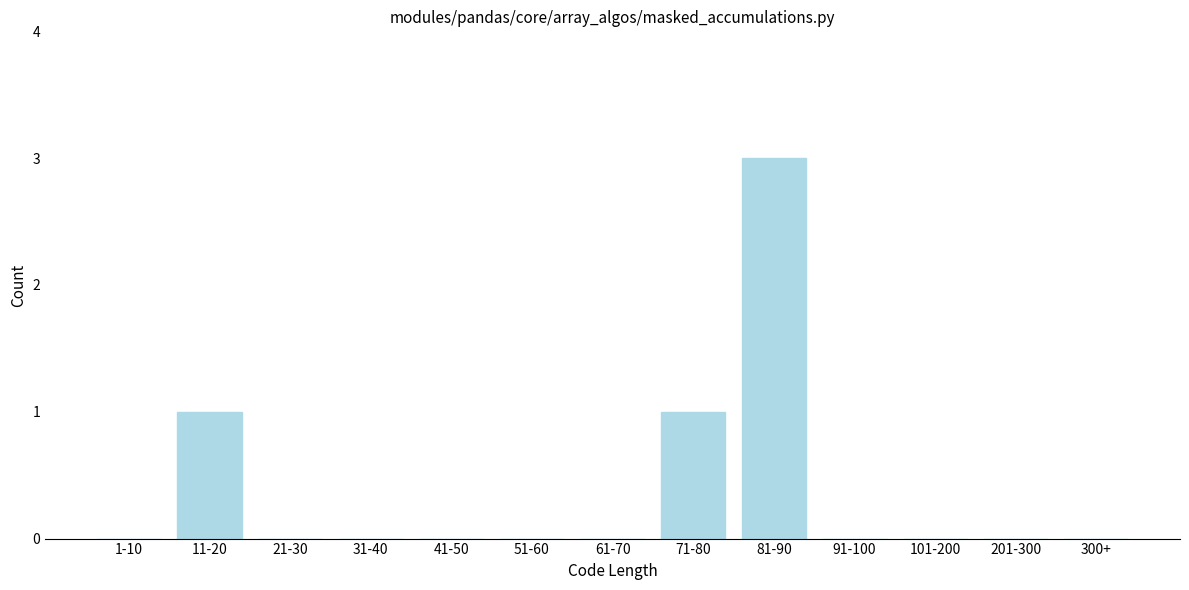

Reading left to right, transcribe all the data shown in this chart.

1-10=0	11-20=1	21-30=0	31-40=0	41-50=0	51-60=0	61-70=0	71-80=1	81-90=3	91-100=0	101-200=0	201-300=0	300+=0